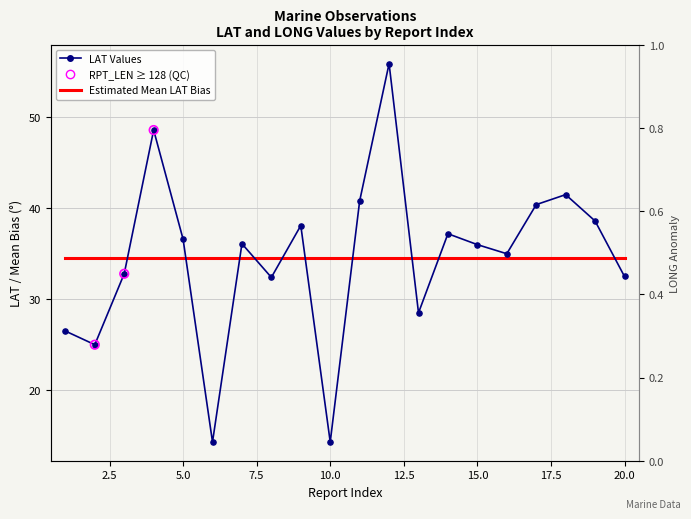

Which series contains the highest Y value?

LAT Values